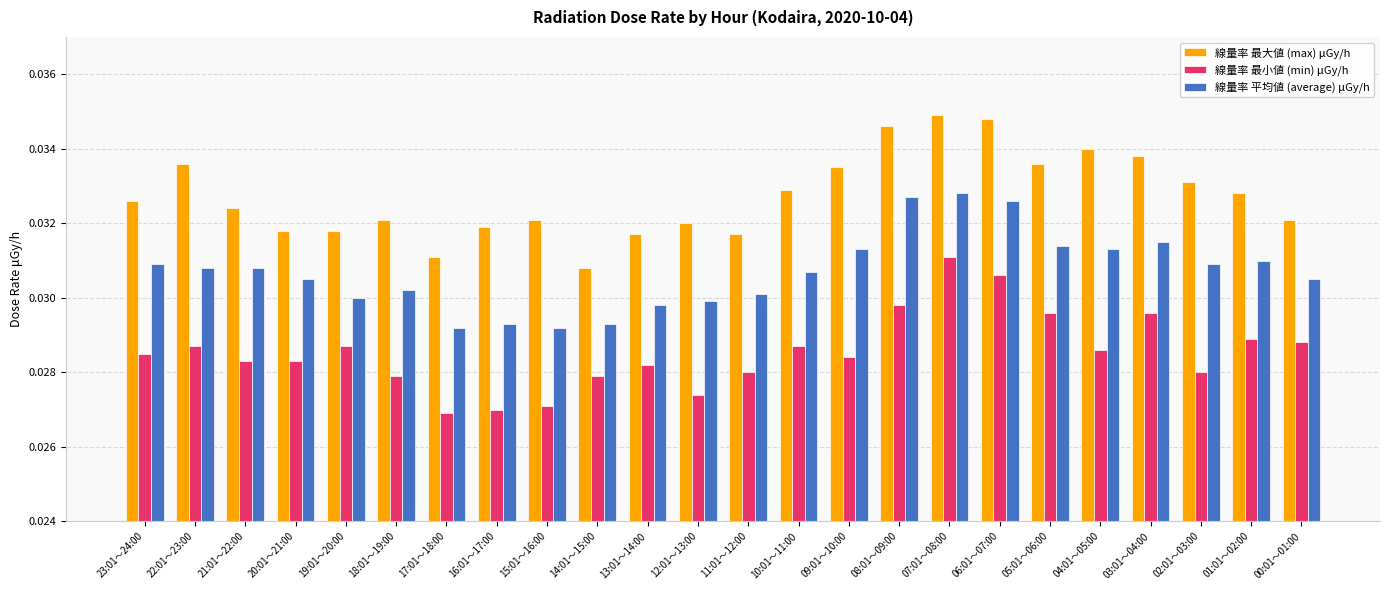

Rank the series at 20:01～21:00 from lowest to highest value.

線量率 最小値 (min) μGy/h, 線量率 平均値 (average) μGy/h, 線量率 最大値 (max) μGy/h